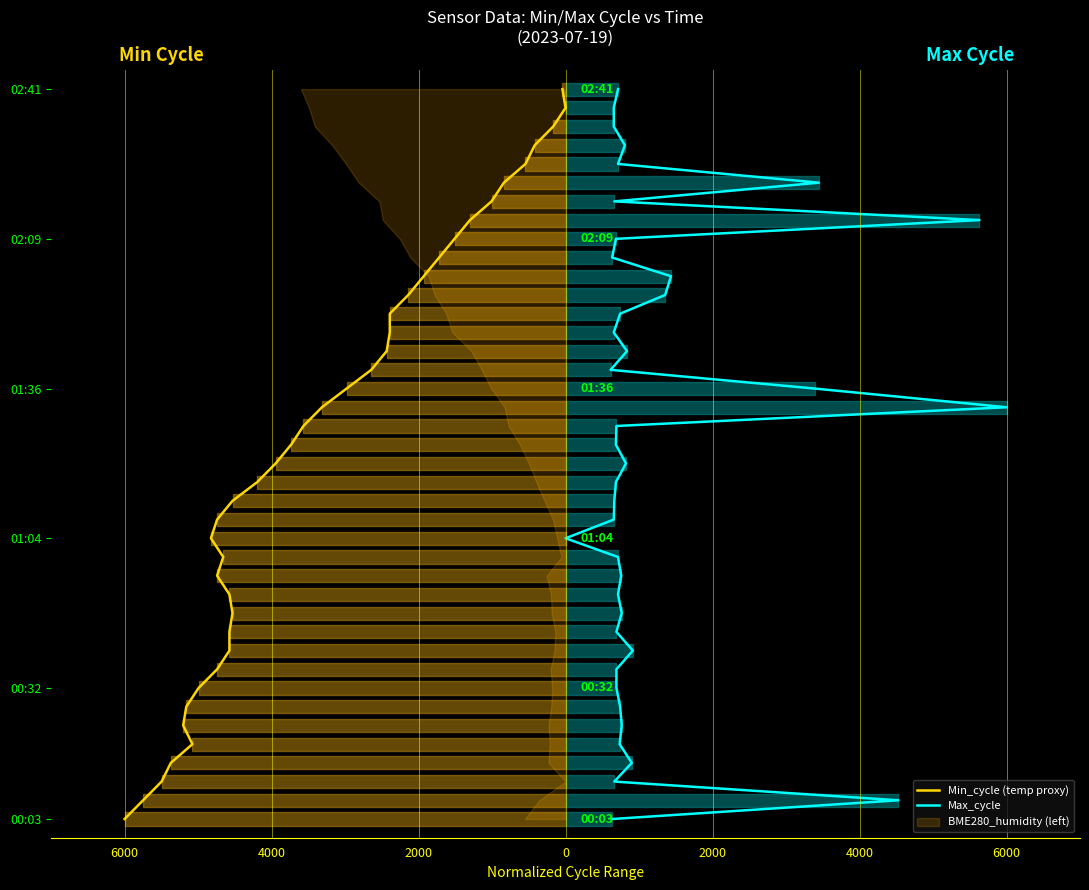

Is it true that Max_cycle equals 12 at 32?

False